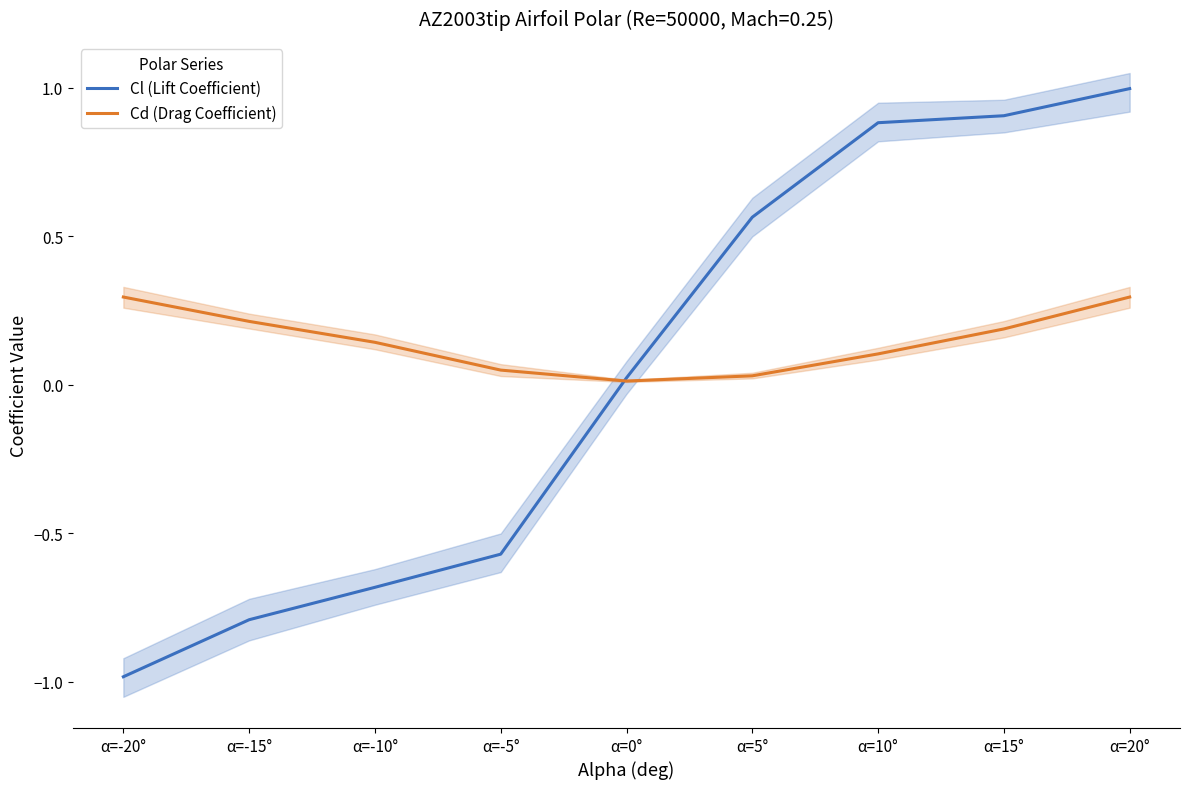

Is the value of Cd (Drag Coefficient) at α=10° greater than the value of Cl (Lift Coefficient) at α=5°?

No